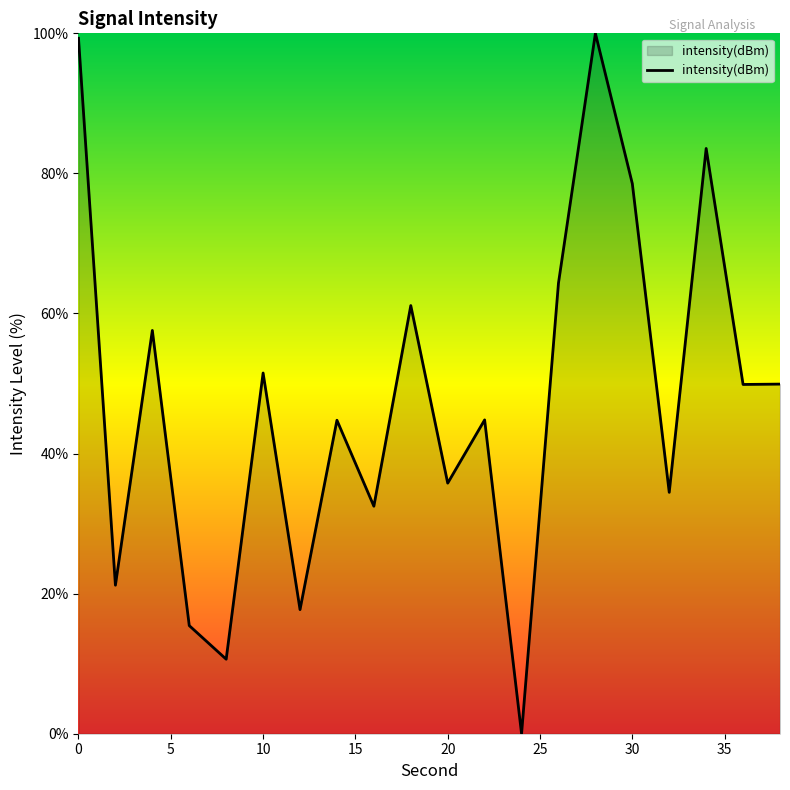

What is the greatest value displayed?

100.0